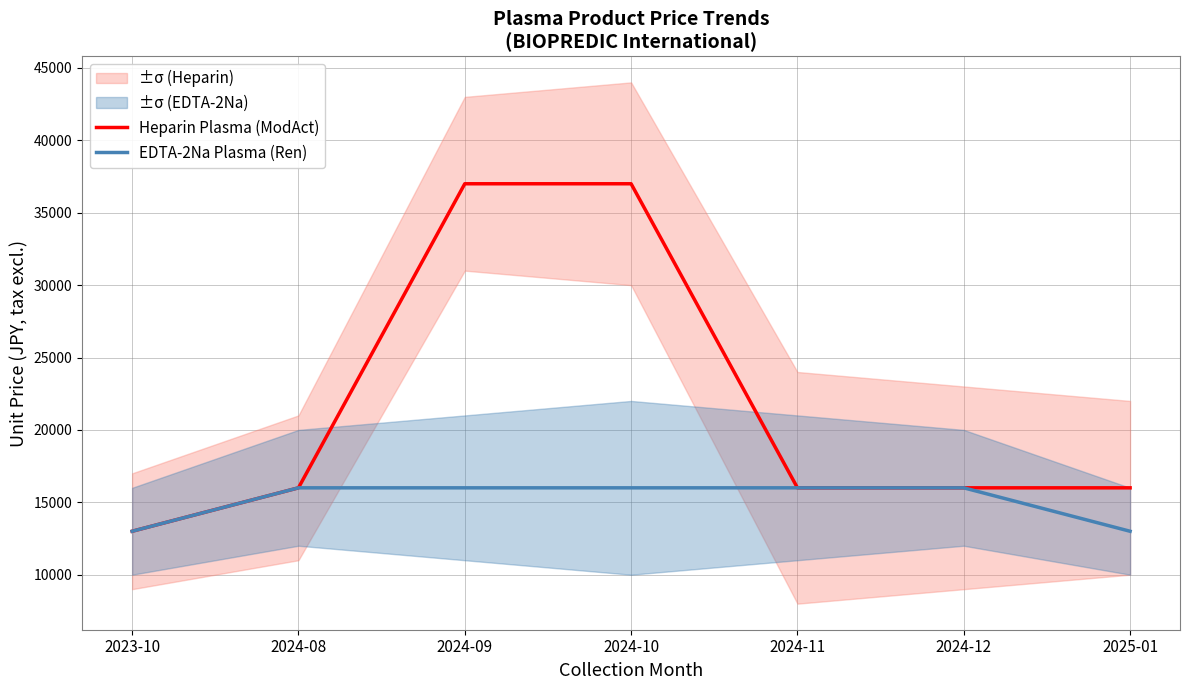

What is the spread (max minus min) of values at 2024-09?

21000